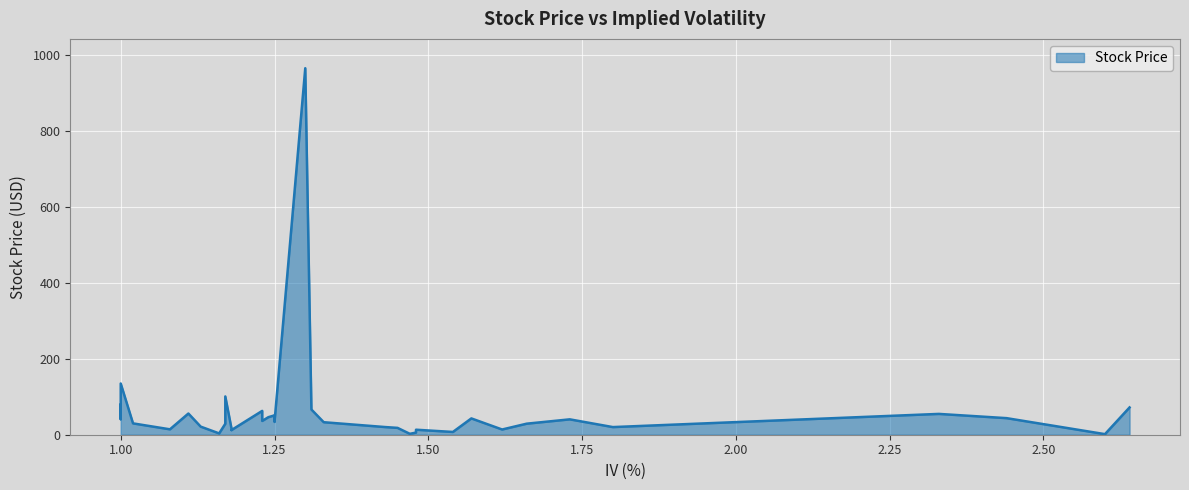

Which has a higher value, 1.25 or 2.33?

2.33